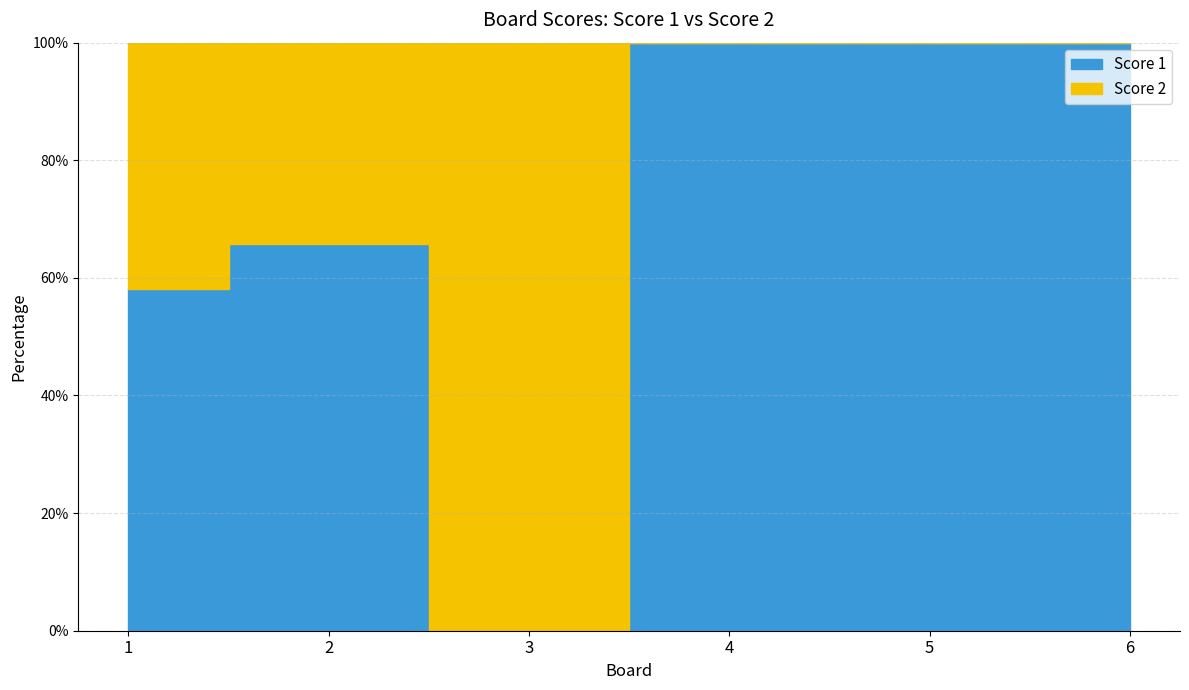

What is the average value of the Score 2 series?

8